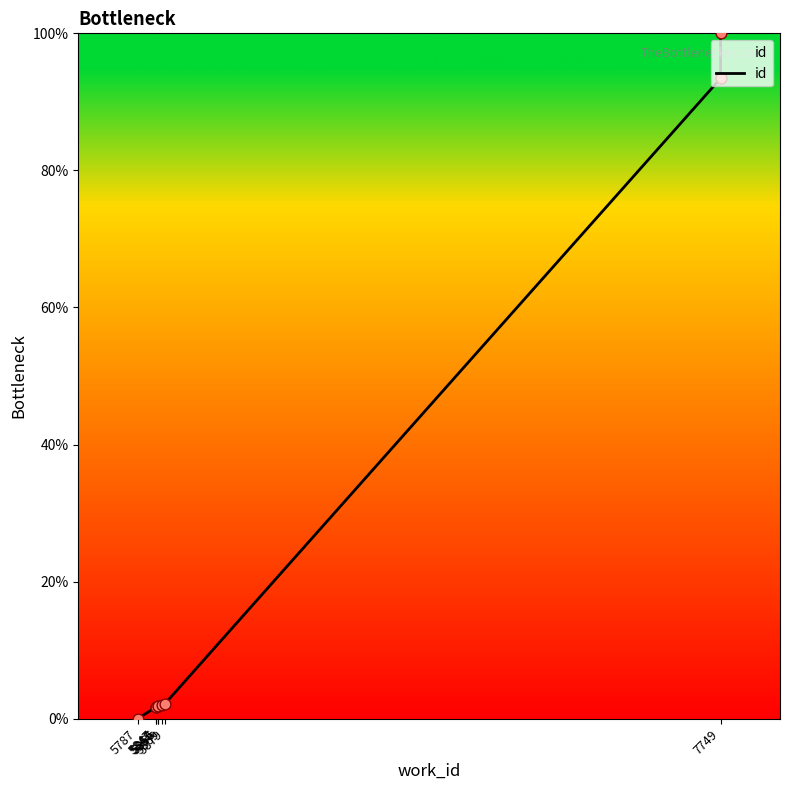

Approximately how many times larger is the value at 5847 compared to 5869?

0.8